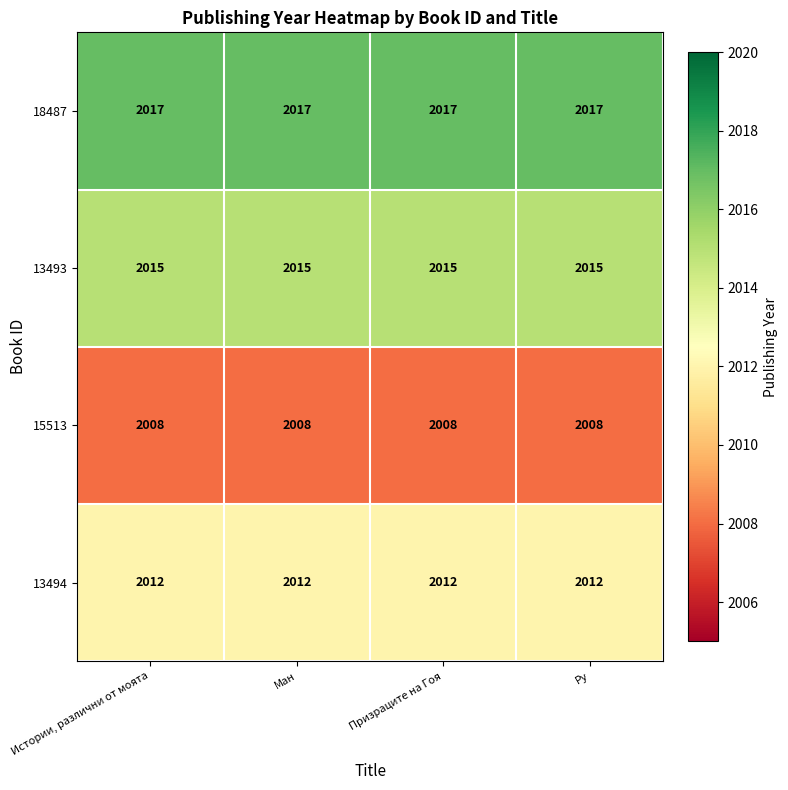

Read the 13493 value at Призраците на Гоя.

2015